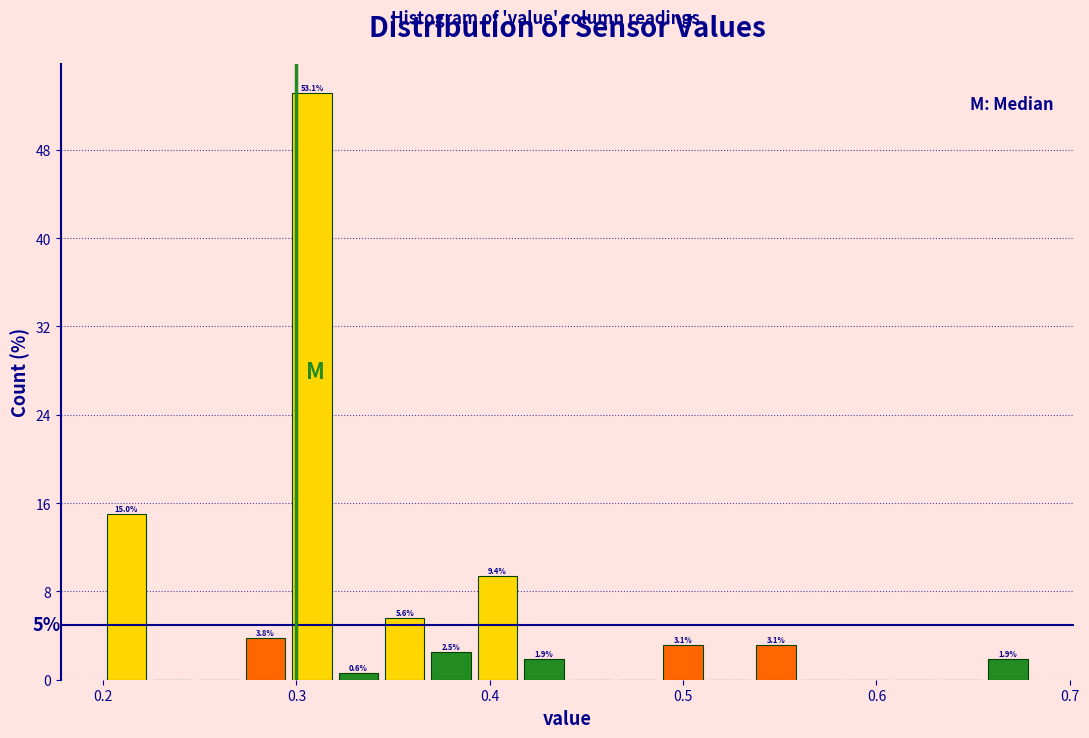

Around what value on the x-axis is the tallest bar? Give the approximate position of its centre, as read against the axis.

0.31